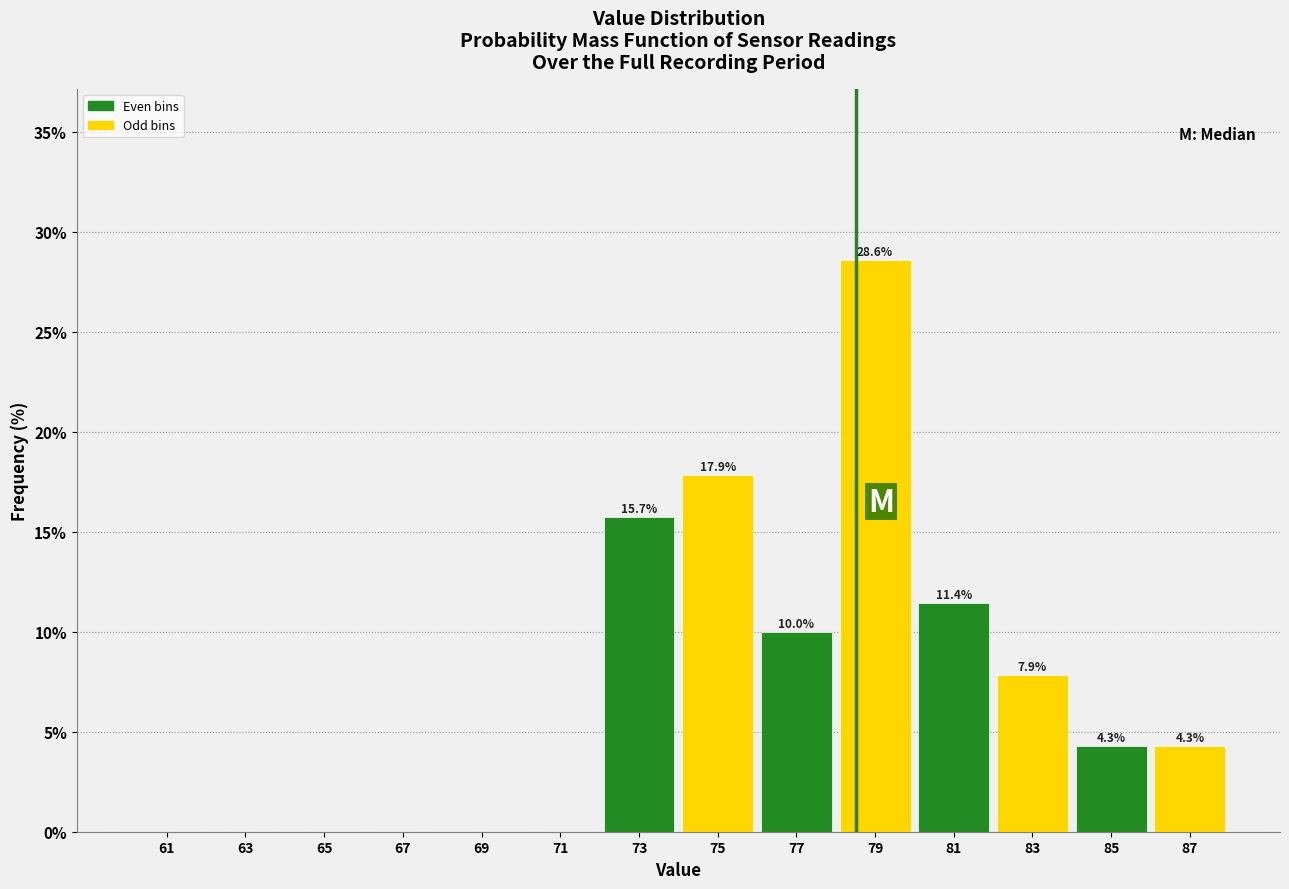

Over which range of the x-axis is the bar tallest?

78 to 80